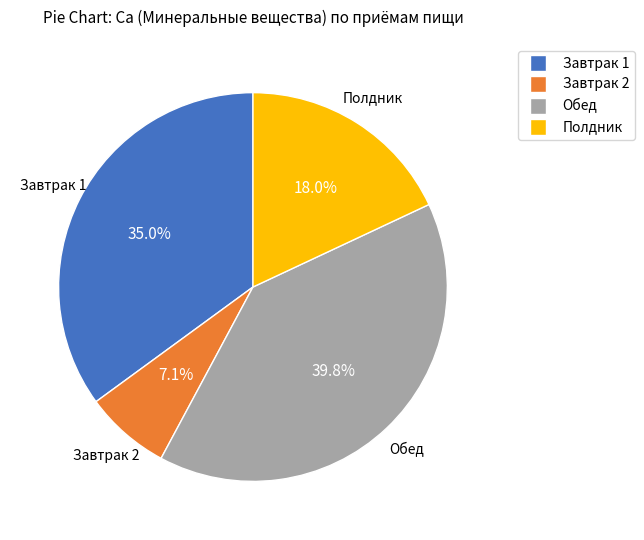

To the nearest percent, what is the combined percentage of Завтрак 2 and Обед?

47%